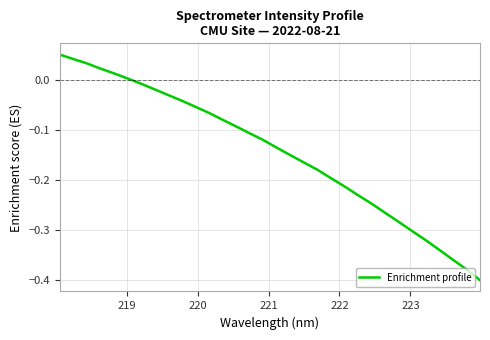

Does the chart have visible grid lines?

Yes